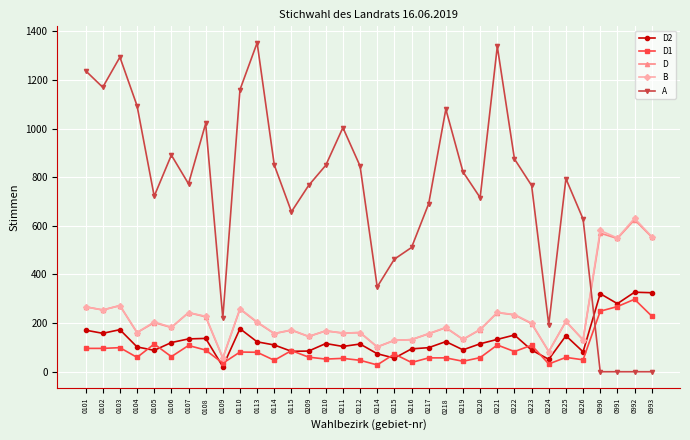

Which series has the widest spread of values?

A